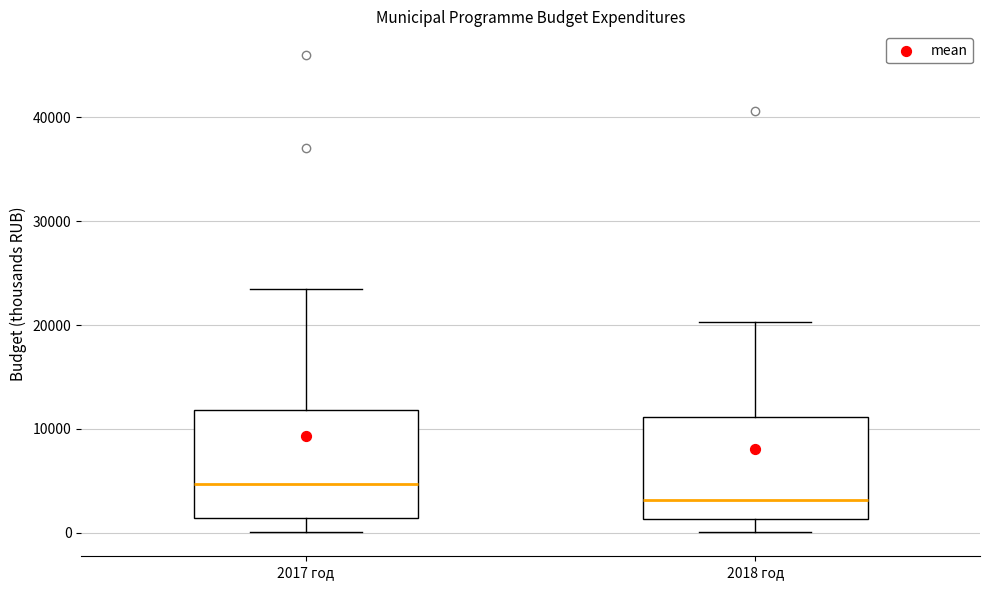

Reading left to right, transcribe this box plot: for each box, give where its median line is, the range the box spans, and where its two whiskers end, as read against the y-axis. The values are not printed on the chart, so give them approximately, as read against the axis.

2017 год: median 5000, box 1000 to 12000, whiskers 0 to 23000
2018 год: median 3000, box 1000 to 11000, whiskers 0 to 20000